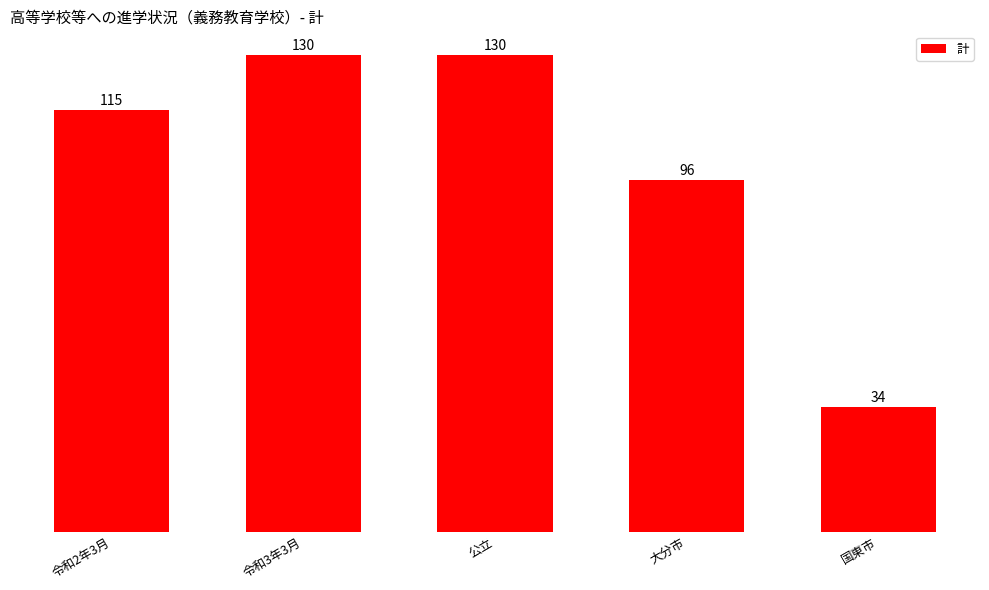

How many data points does each series have?

5